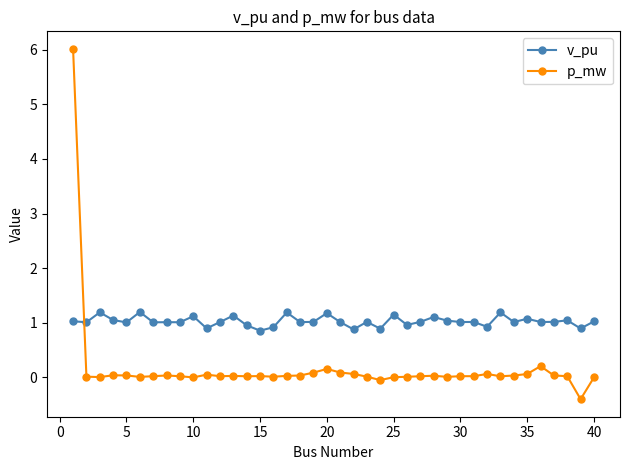

What is the greatest value displayed?

6.0